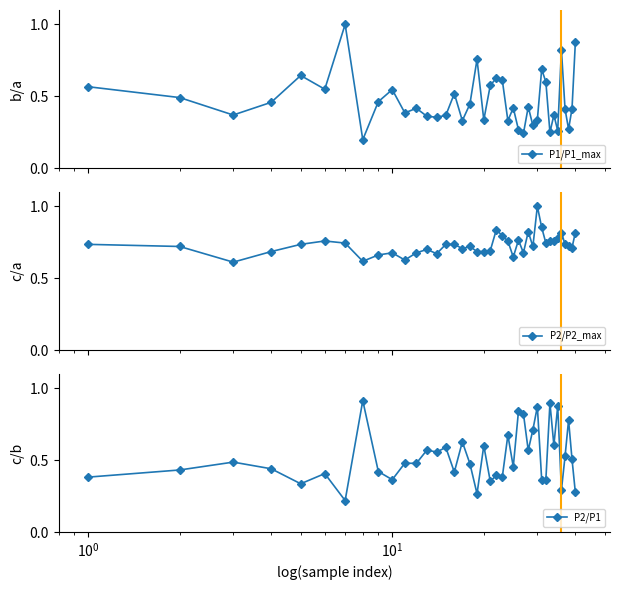

After their last crossing, which series has the higher values: P2/P1 or P2/P2_max?

P2/P2_max